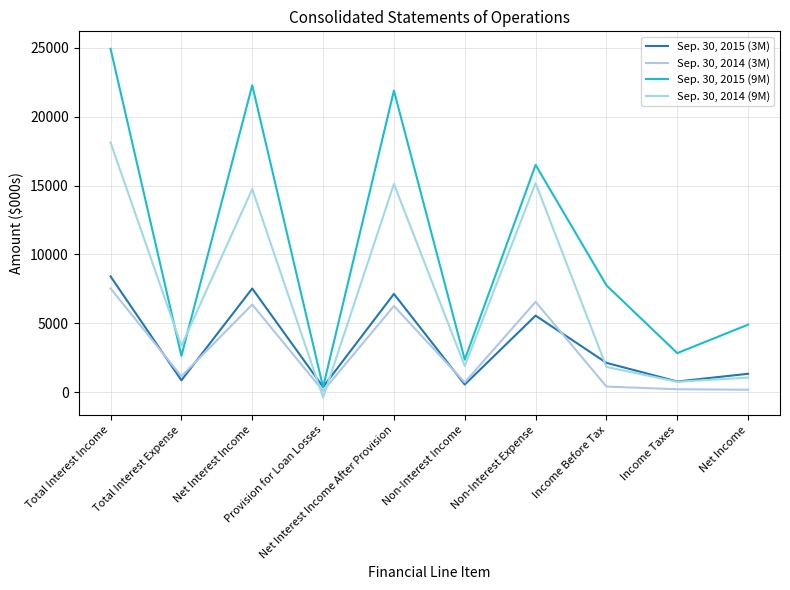

What is the label of the 6th point from the right?

Net Interest Income After Provision